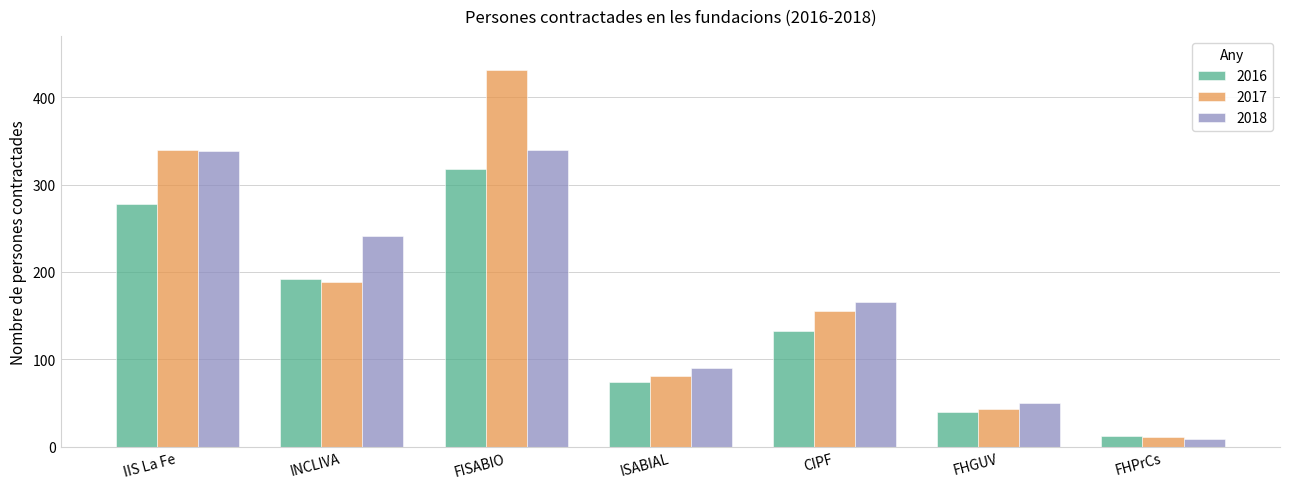

Which series has the largest range (max minus min)?

2017